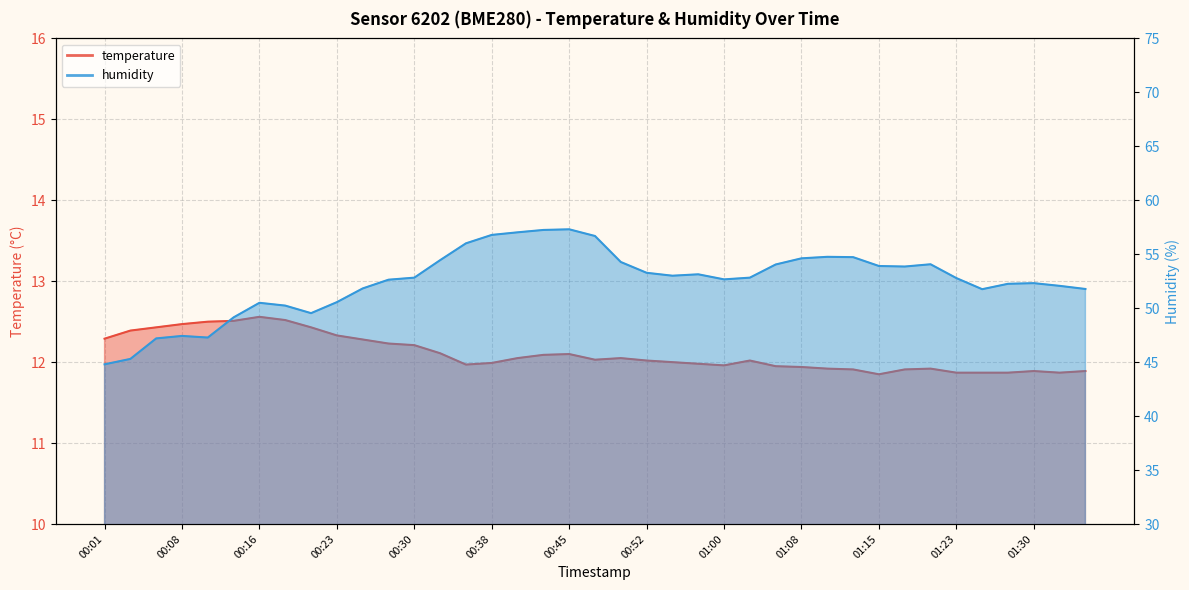

Which category has the lowest value across all series?

01:15